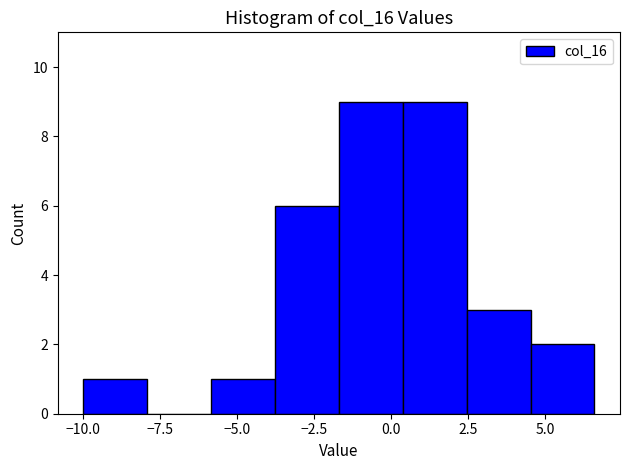

What is the height of the bar covering 2.5 to 4.5 on the x-axis? Neither the bar edges nor the heights are printed on the chart, so give them approximately, as read against the axes.

3